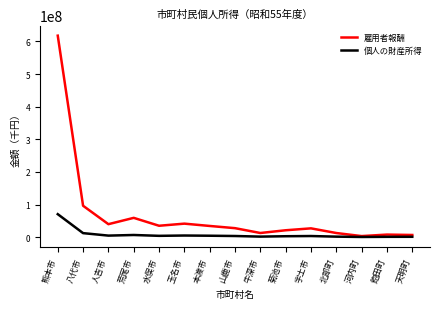

What is the approximate value of 雇用者報酬 at 北部町, to the nearest 10?

12753770